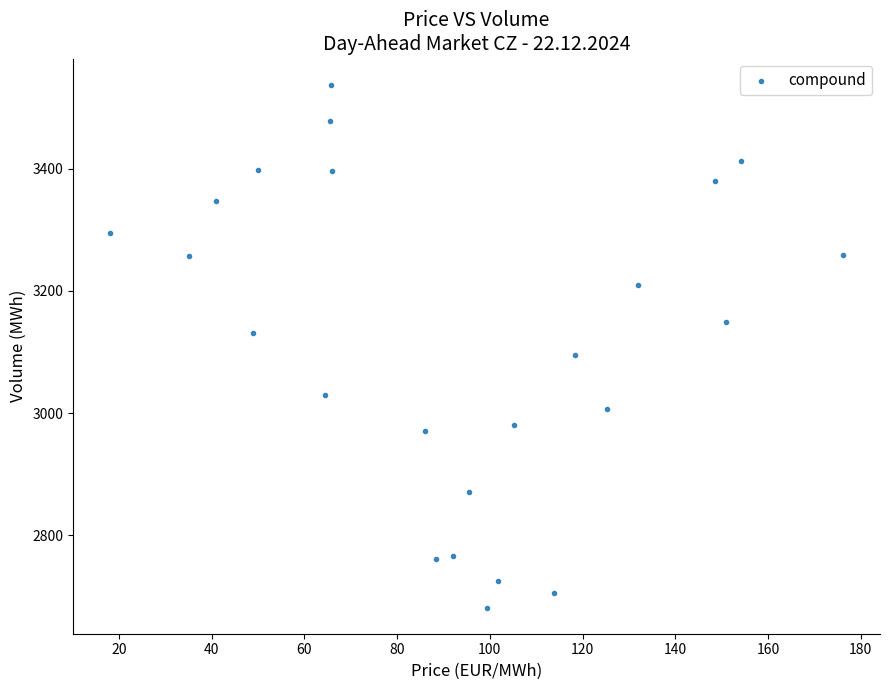

What is the range of X values (max minus min)?

158.2